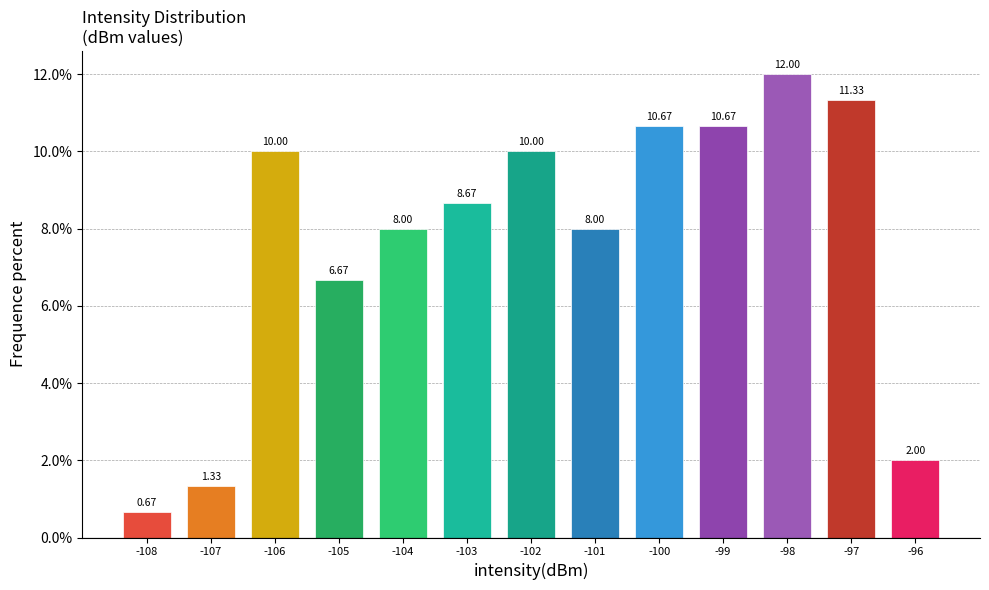

What is the ratio of the value at -105 to the value at -99?

0.6